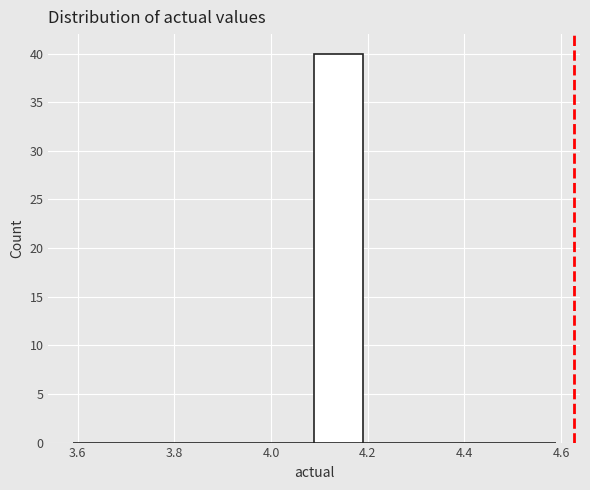

Reading left to right, transcribe this chart: for each bar, give the range it covers on the x-axis and its height. Neither the bar edges nor the heights are printed on the chart, so give them approximately, as read against the axes.

3.58 to 3.68: 0
3.68 to 3.78: 0
3.78 to 3.88: 0
3.88 to 3.98: 0
3.98 to 4.08: 0
4.08 to 4.18: 40
4.18 to 4.28: 0
4.28 to 4.38: 0
4.38 to 4.48: 0
4.48 to 4.58: 0